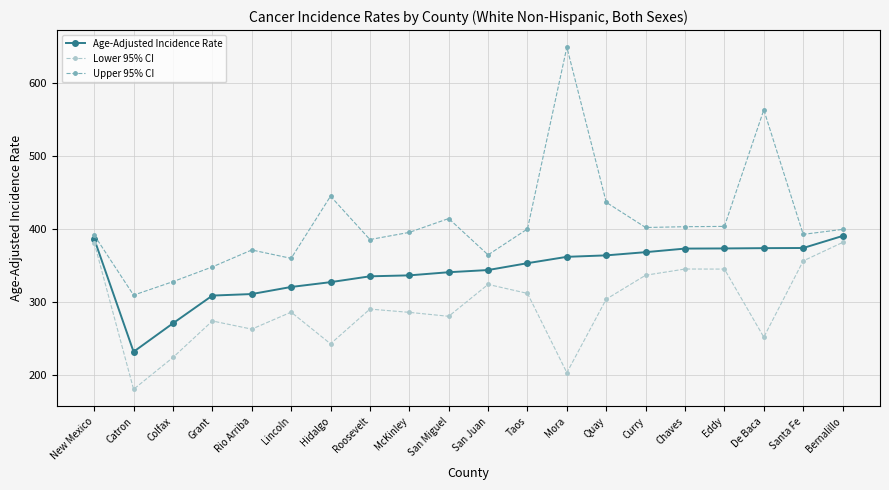

True or false: Upper 95% CI and Lower 95% CI intersect in this chart.

False